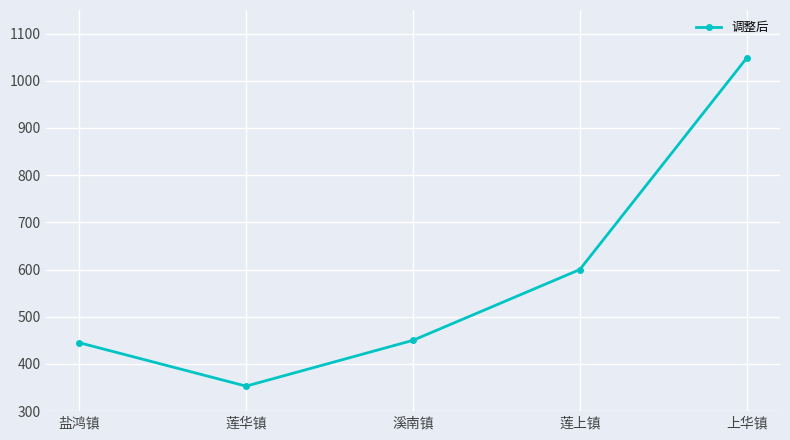

What is the smallest value displayed?

353